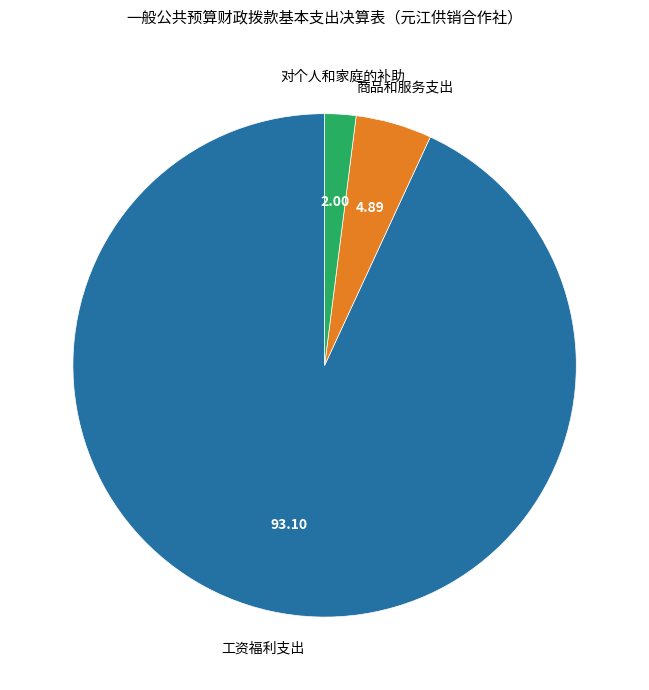

Do 工资福利支出 and 商品和服务支出 together represent more than half of the pie?

Yes